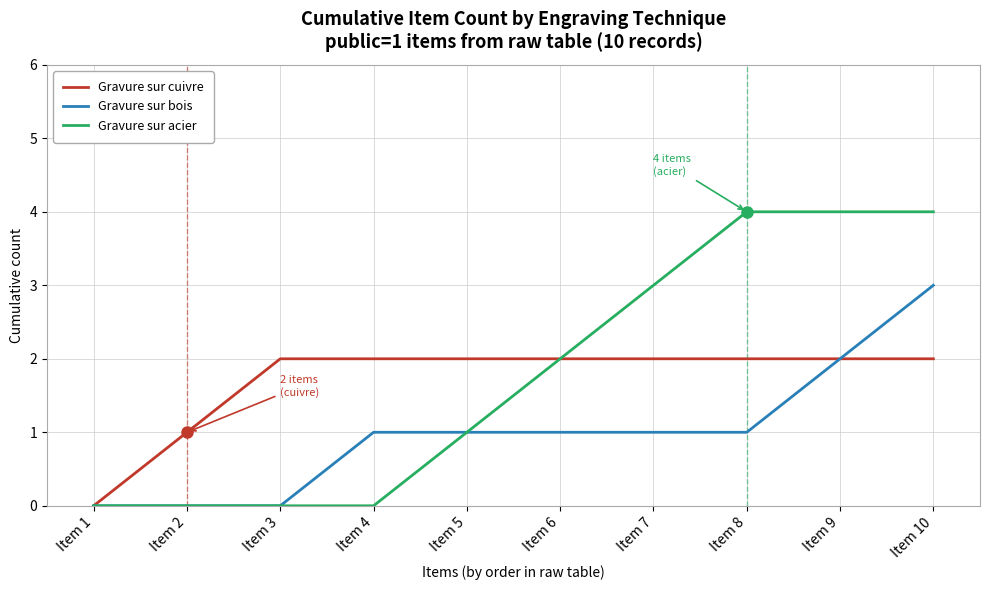

Reading left to right, what are all the values shown in this chart?

Gravure sur cuivre: 0	1	2	2	2	2	2	2	2	2
Gravure sur bois: 0	0	0	1	1	1	1	1	2	3
Gravure sur acier: 0	0	0	0	1	2	3	4	4	4